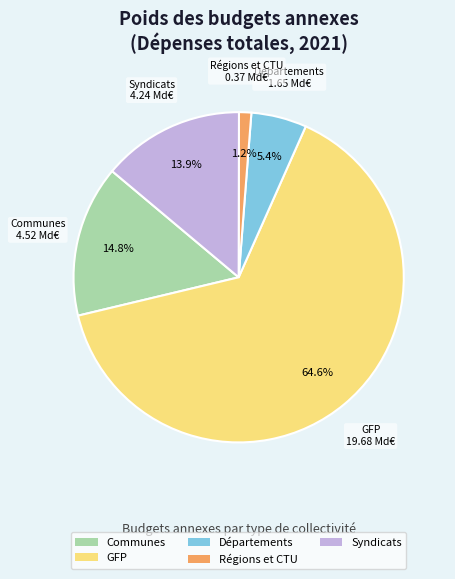

What is the smallest slice in the pie chart?

Régions et CTU